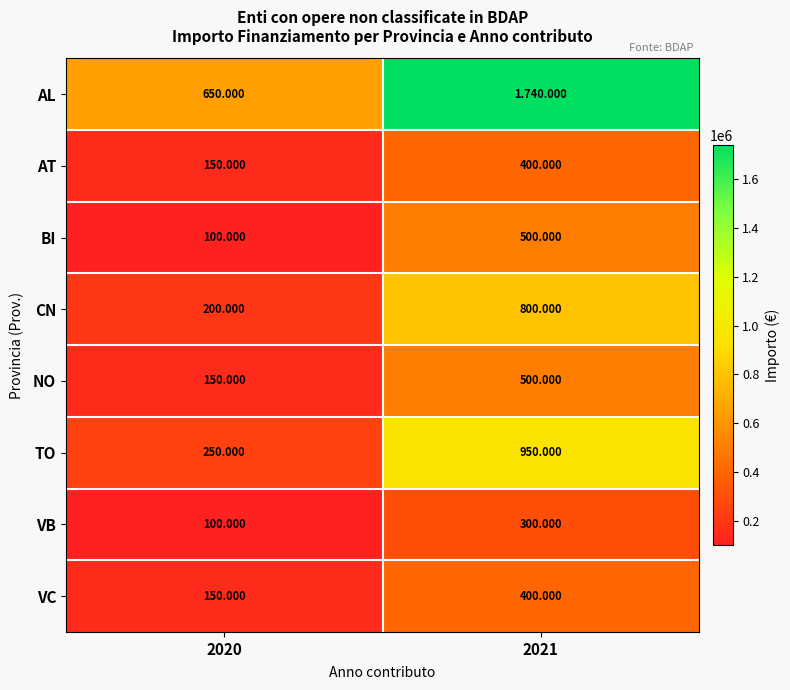

At which label does AL reach its peak?

2021